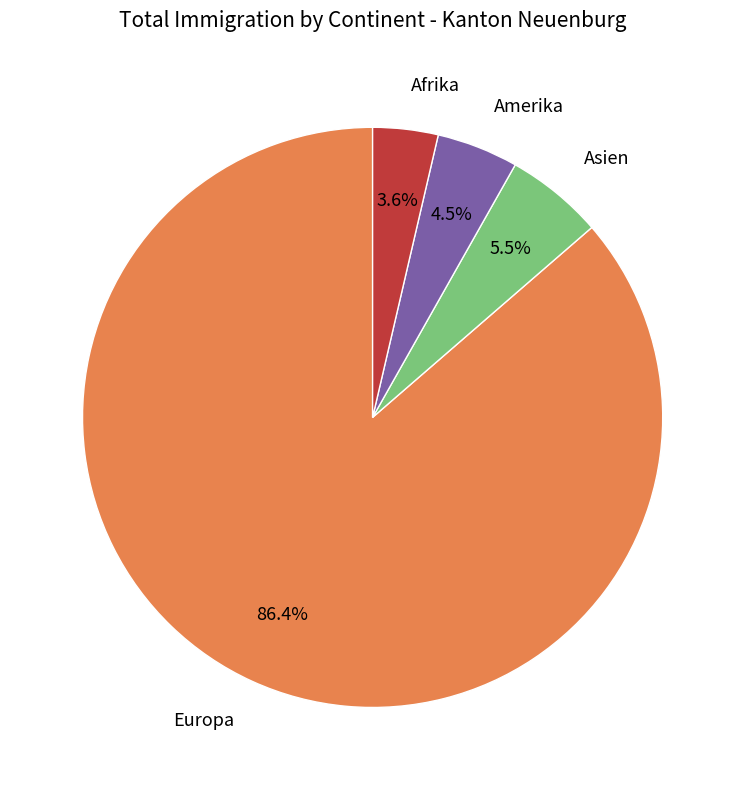

To the nearest percent, what percentage of the pie is Europa?

86%